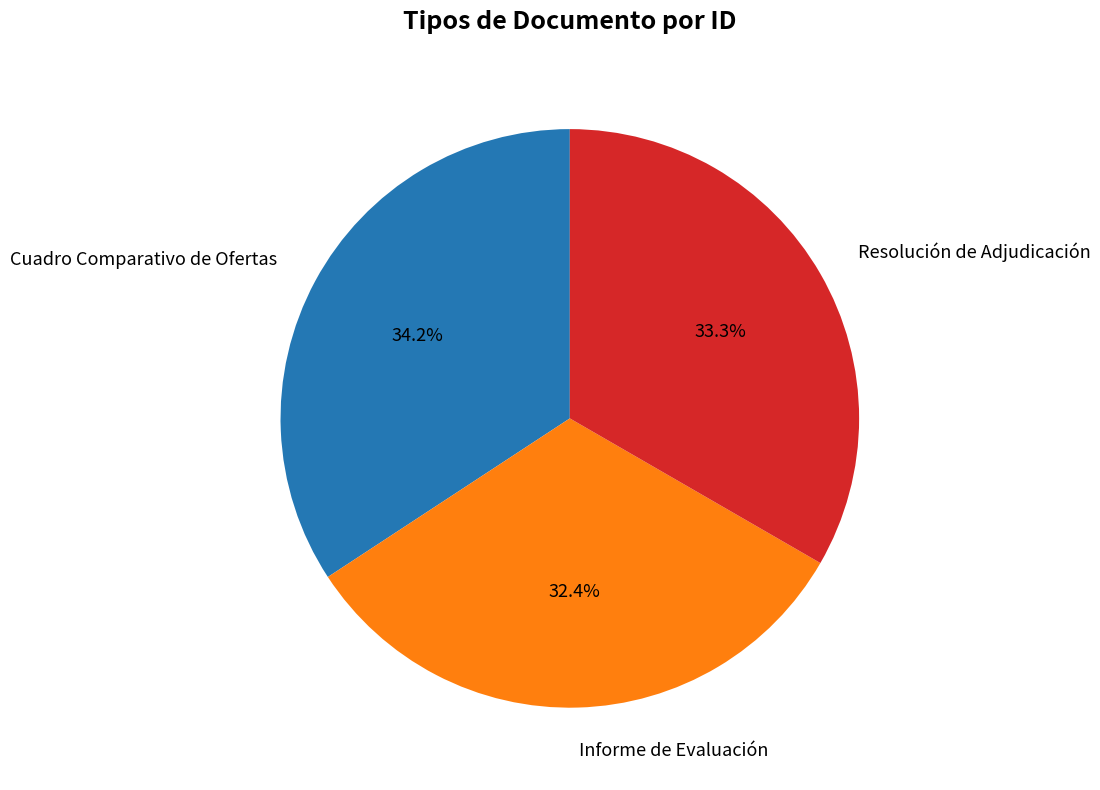

To the nearest percent, what percentage of the pie is Informe de Evaluación?

32%